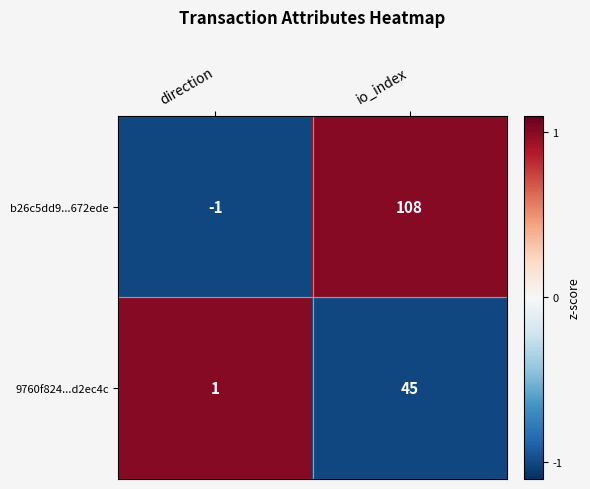

Count the number of categories in the chart.

2